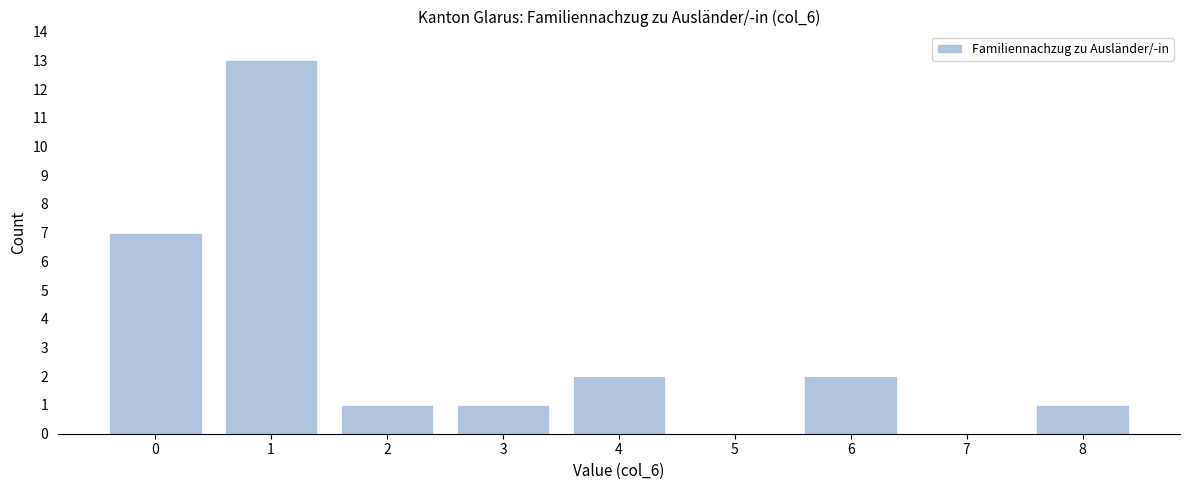

Reading left to right, transcribe all the data shown in this chart.

0=7	1=13	2=1	3=1	4=2	5=0	6=2	7=0	8=1